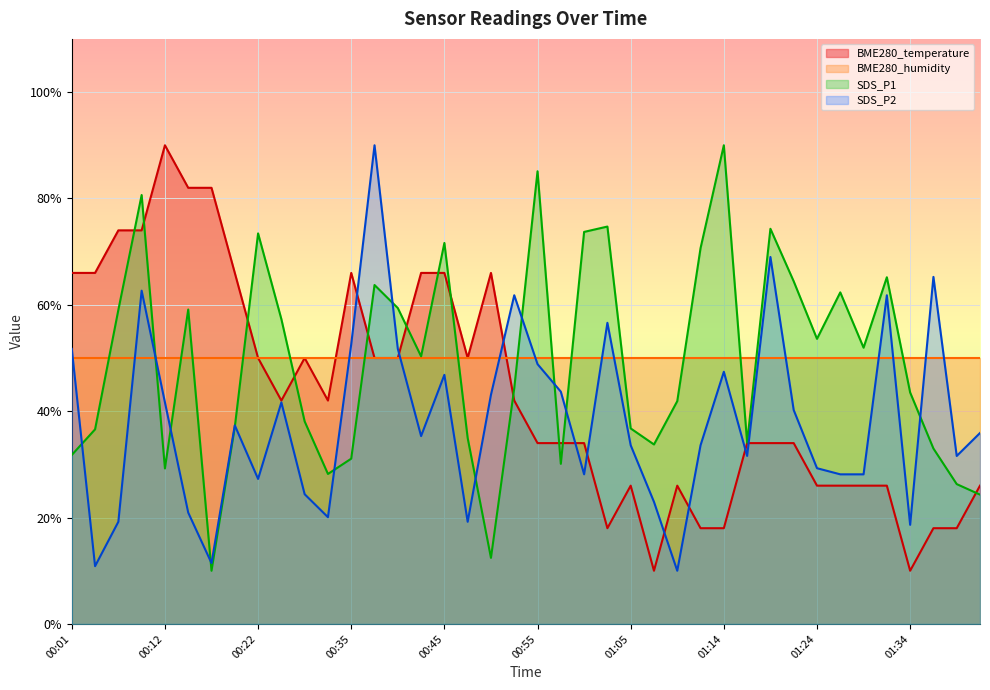

What is the maximum value for BME280_temperature?

90.0